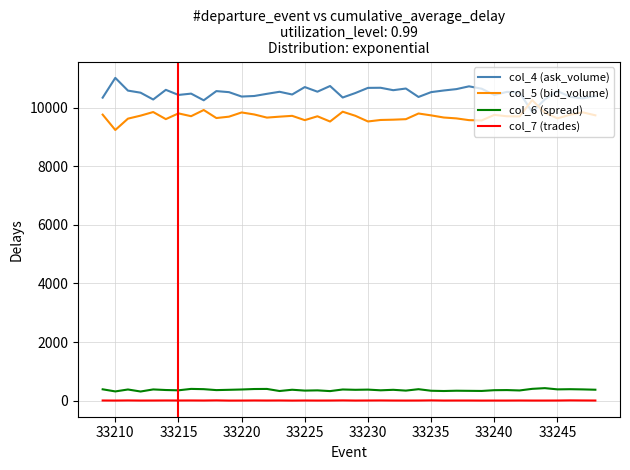

What is the sum of all col_5 (bid_volume) values?

388317